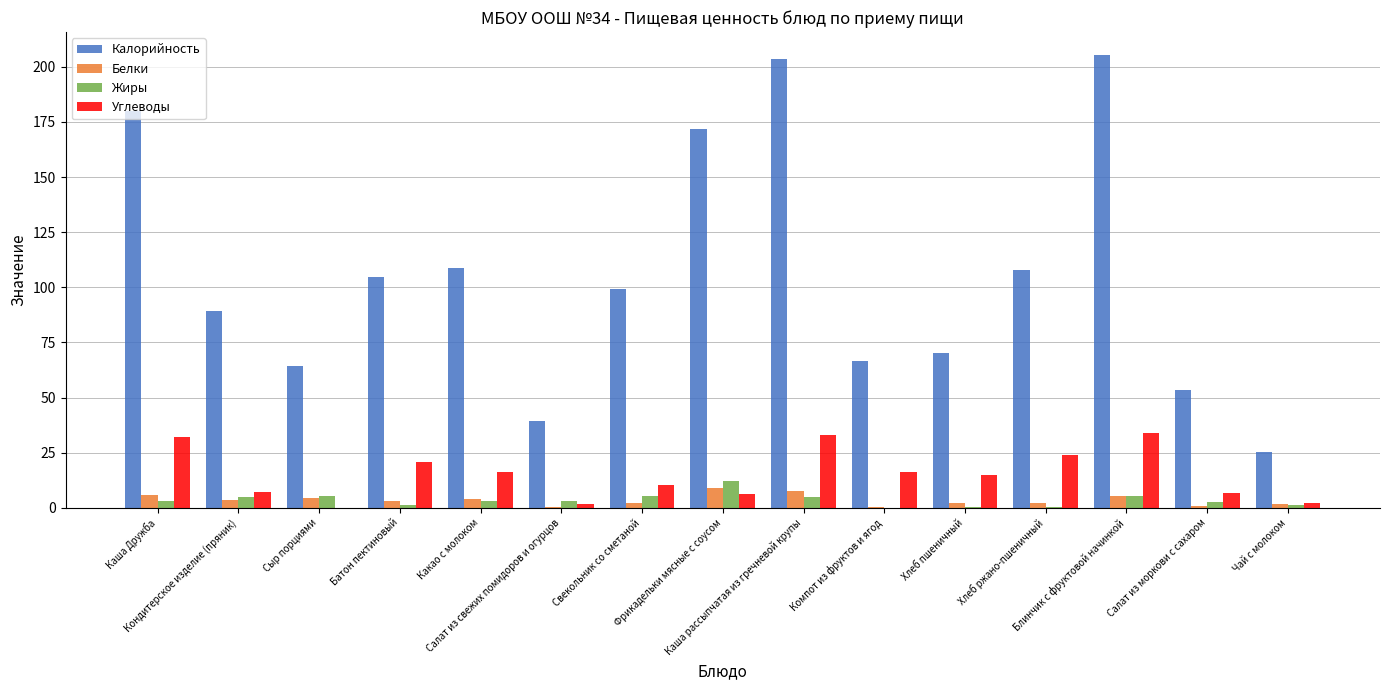

What is the greatest value displayed?

205.5